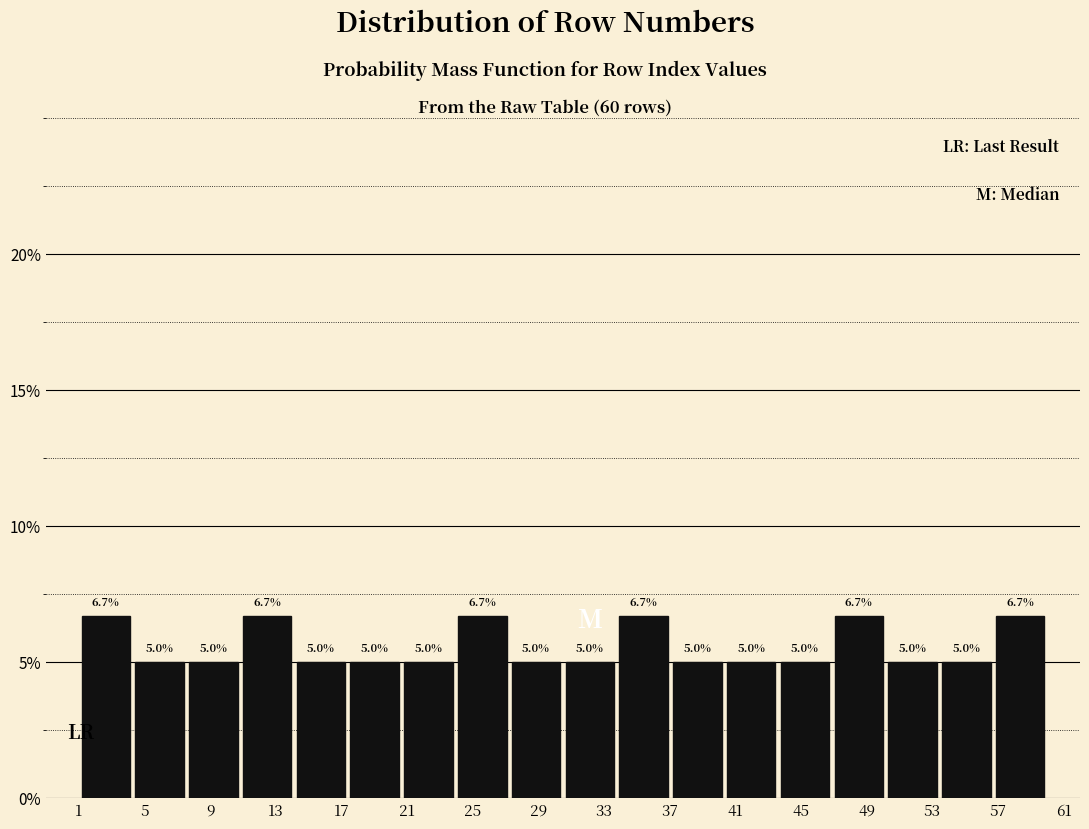

Reading left to right, transcribe this chart: for each bar, give the range it covers on the x-axis and its height. The bar edges are not printed on the chart, so give them approximately, as read against the axis.

1.0 to 4.5: 6.7
4.5 to 7.5: 5.0
7.5 to 11.0: 5.0
11.0 to 14.0: 6.7
14.0 to 17.5: 5.0
17.5 to 20.5: 5.0
20.5 to 24.0: 5.0
24.0 to 27.0: 6.7
27.0 to 30.5: 5.0
30.5 to 34.0: 5.0
34.0 to 37.0: 6.7
37.0 to 40.5: 5.0
40.5 to 43.5: 5.0
43.5 to 47.0: 5.0
47.0 to 50.0: 6.7
50.0 to 53.5: 5.0
53.5 to 56.5: 5.0
56.5 to 60.0: 6.7